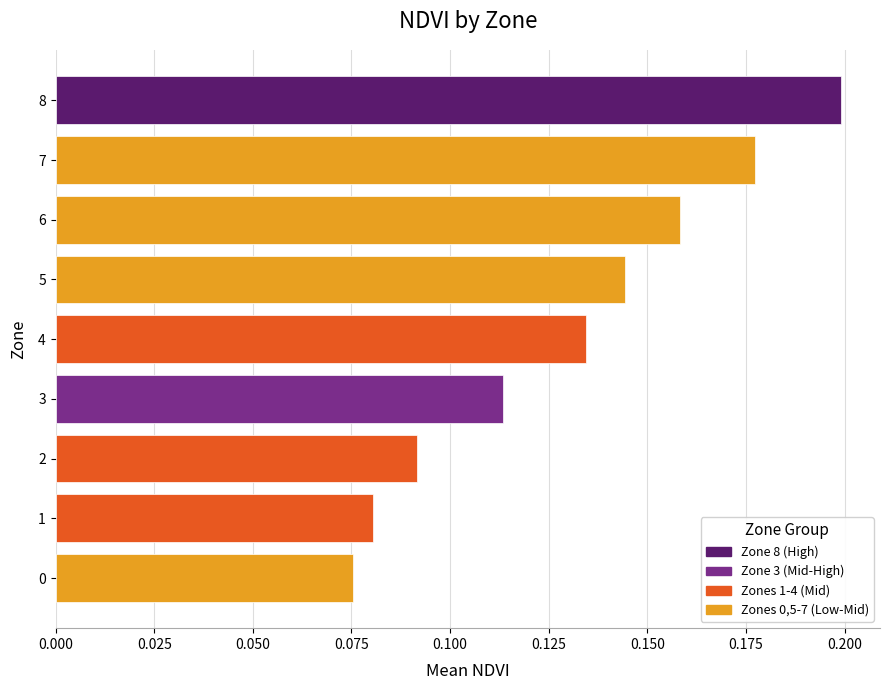

What is the change in value from 0 to 8?

+0.1